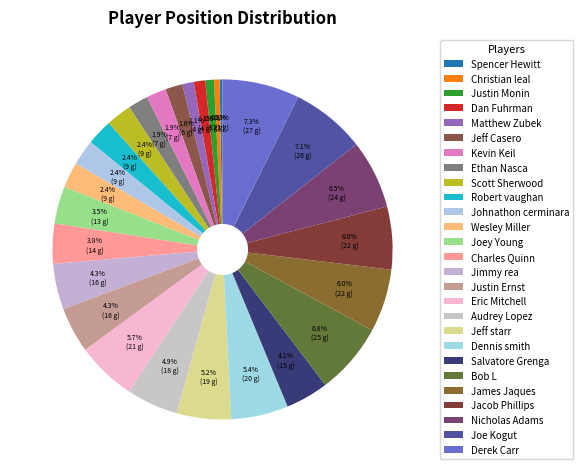

To the nearest percent, what is the average slice percentage?

4%